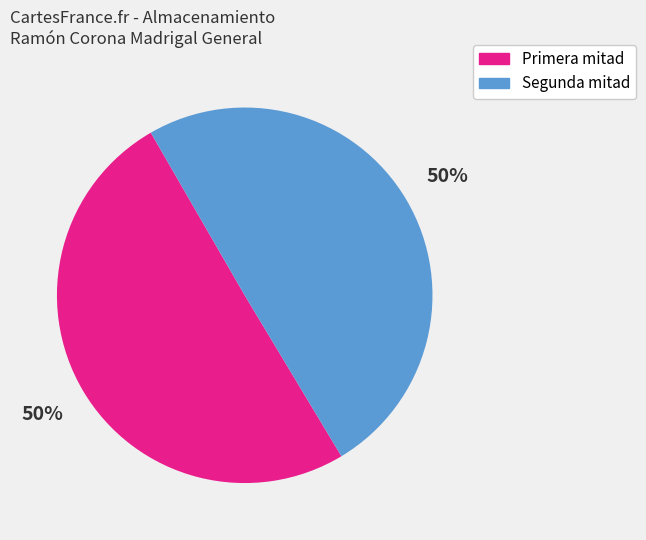

How many segments does this pie chart have?

2